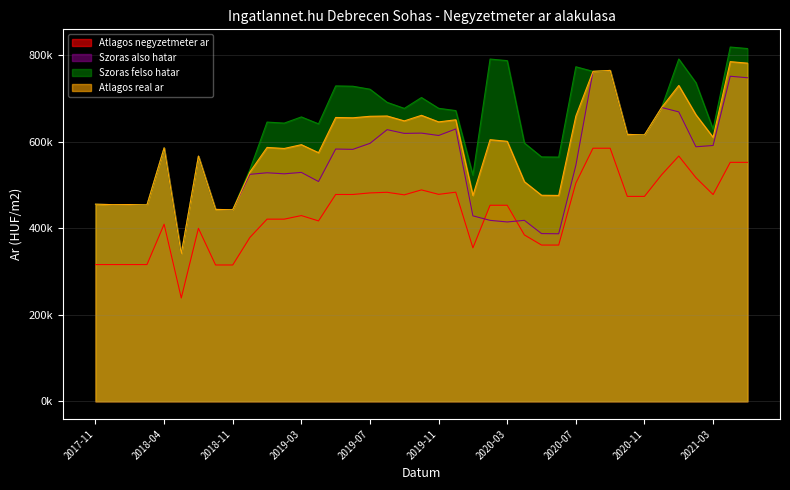

At which category does the chart reach its minimum across all series?

2018-05